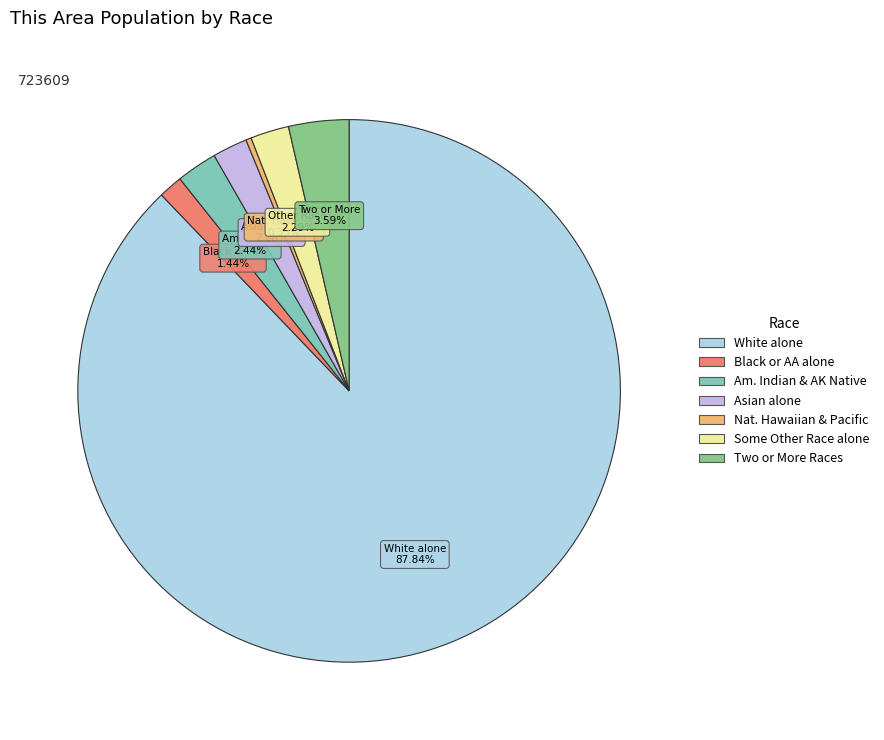

Rank the categories by value from highest to lowest.

White alone, Two or More Races, American Indian and Alaska Native, Some Other Race alone, Asian alone, Black or African American alone, Native Hawaiian and Other Pacific